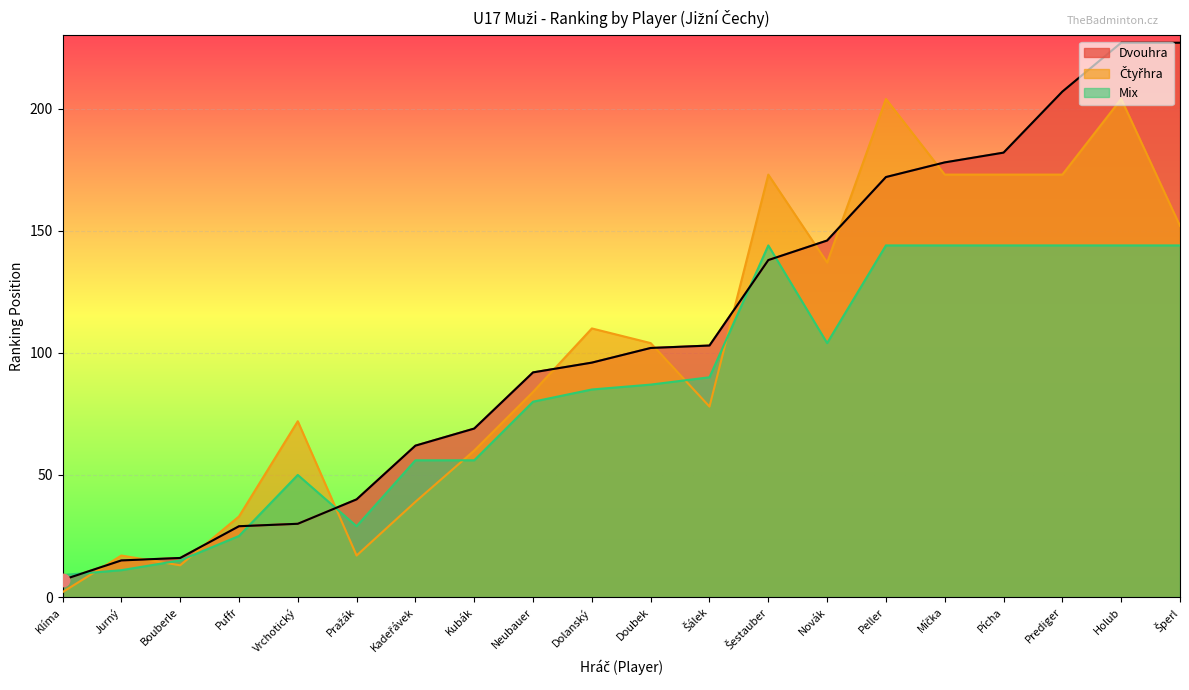

Which series has the largest total across all categories?

Dvouhra